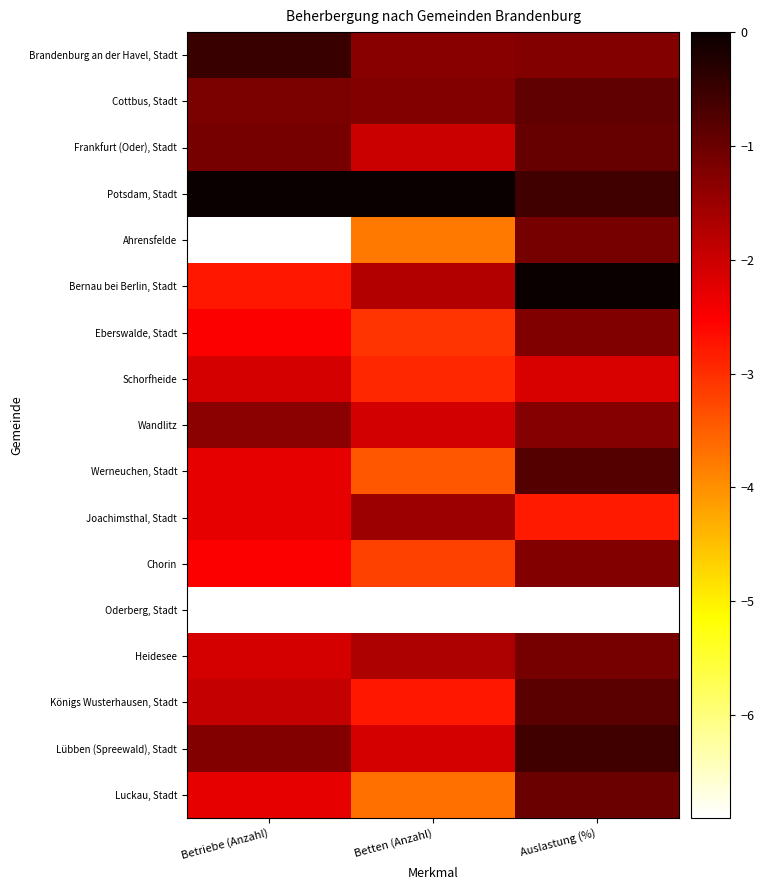

Count the number of categories in the chart.

3